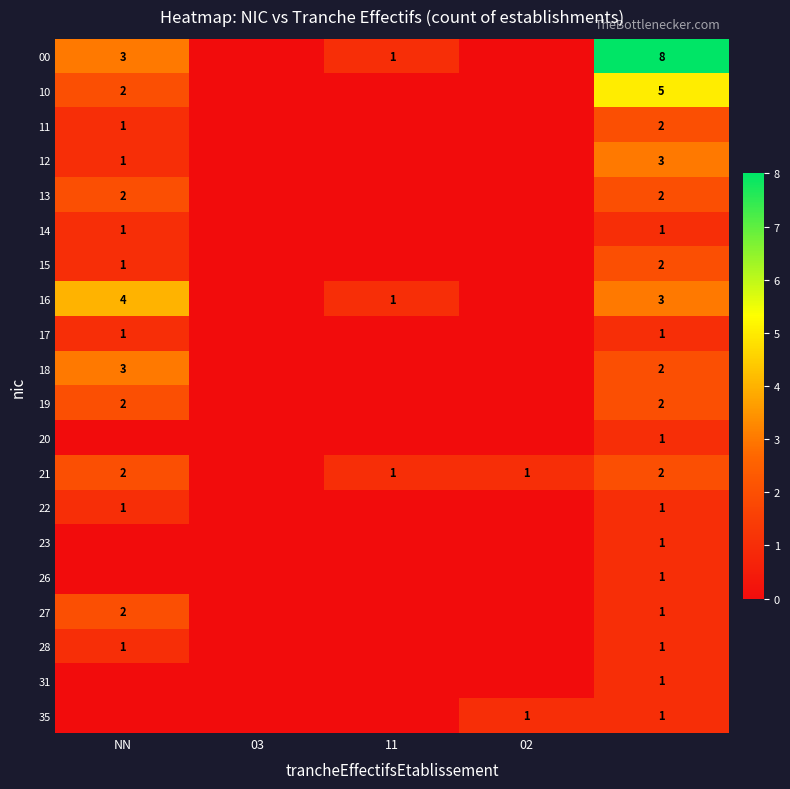

Which series changed the most between NN and 11?

16